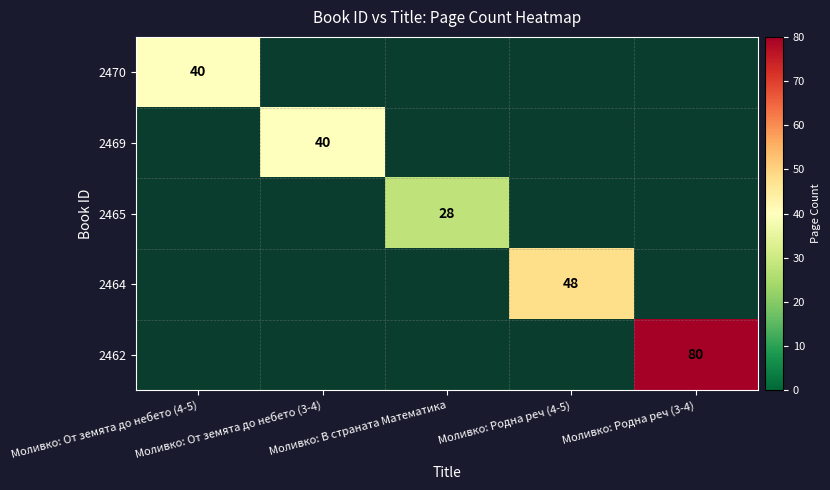

Is the value of 2469 at Моливко: В страната Математика greater than the value of 2465 at Моливко: От земята до небето (4-5)?

No